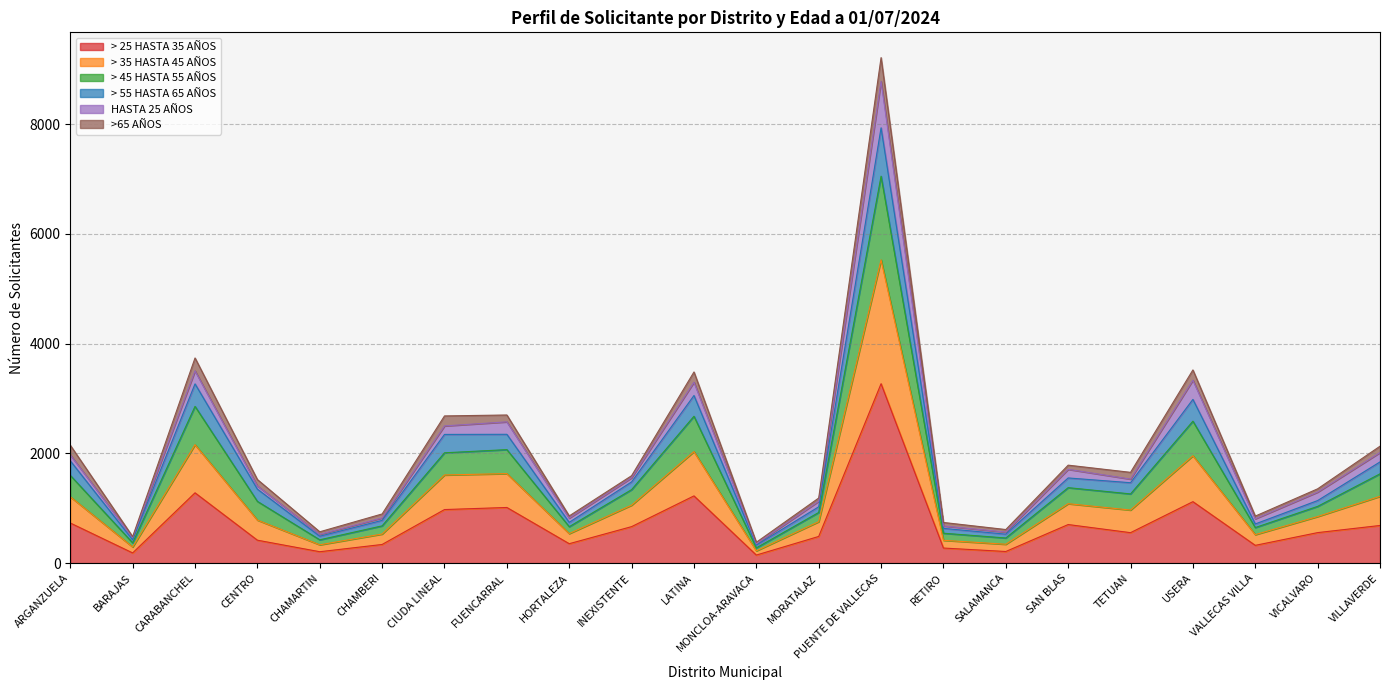

At which category is the sum across all series the highest?

PUENTE DE VALLECAS